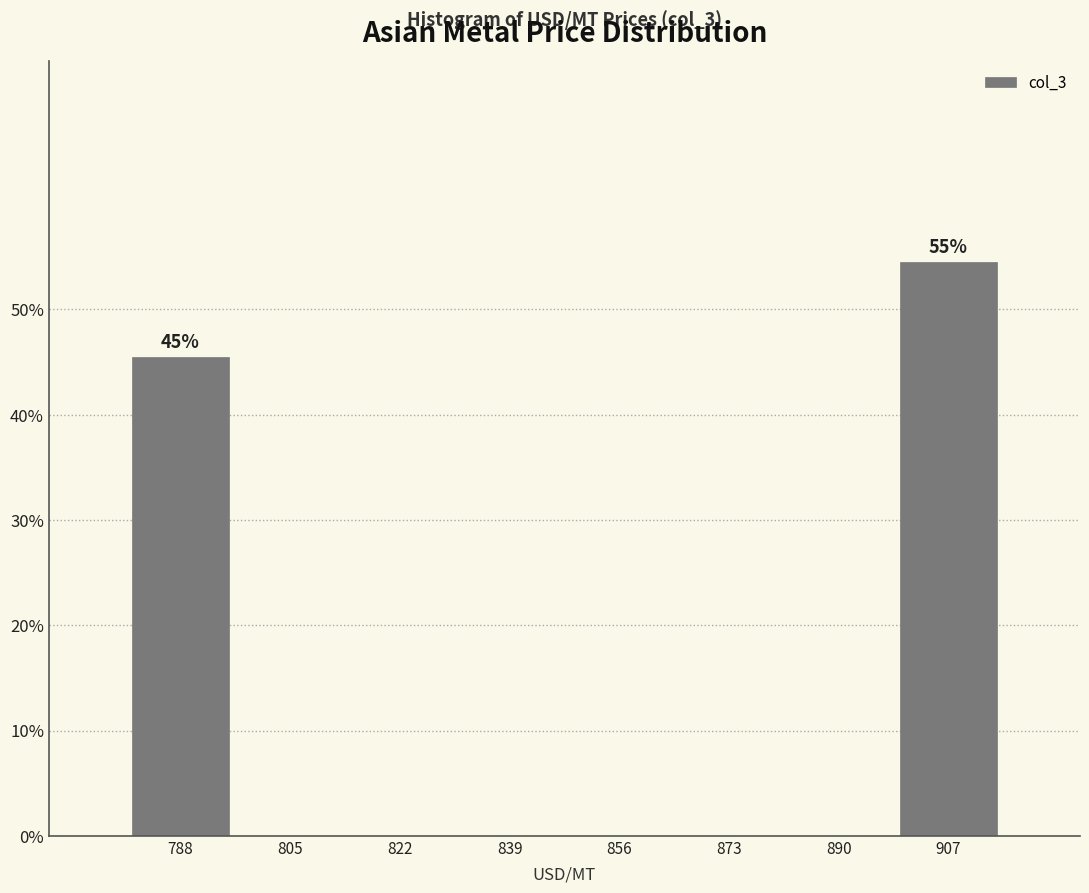

Which range on the x-axis has the tallest bar?

898 to 916